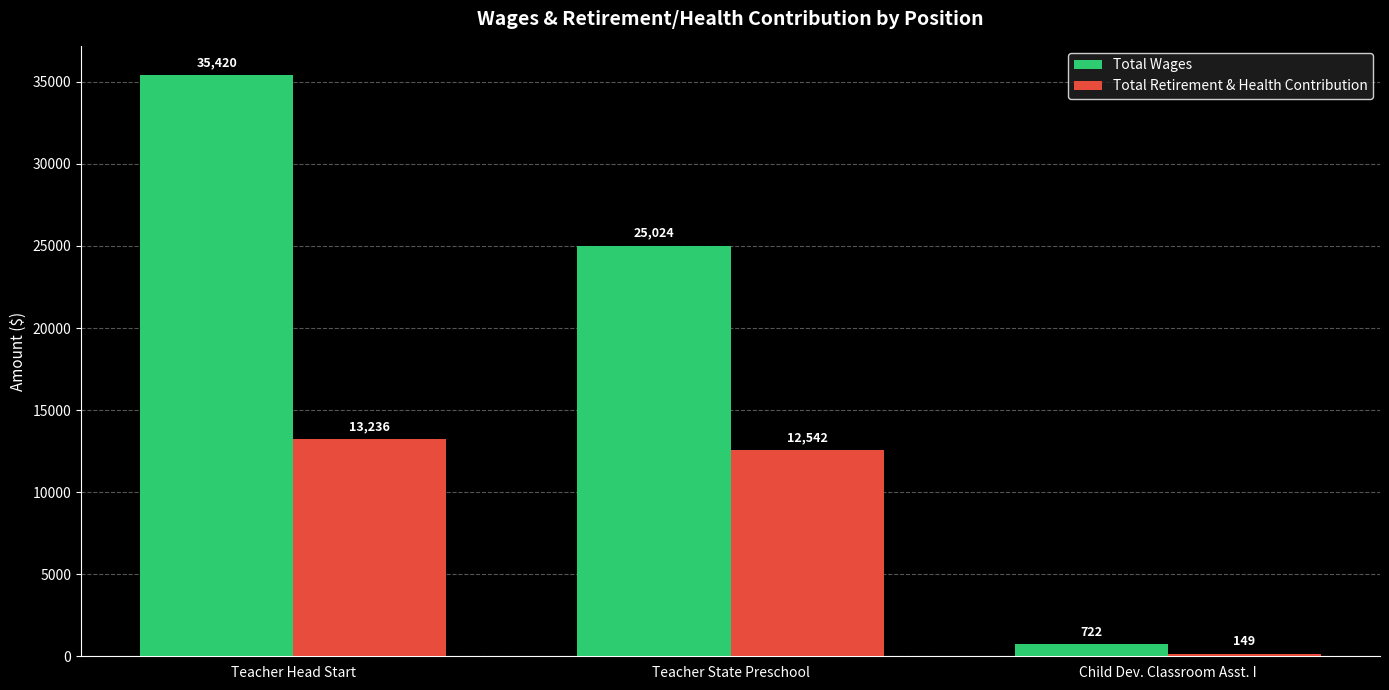

What position from the left is Teacher State Preschool?

2